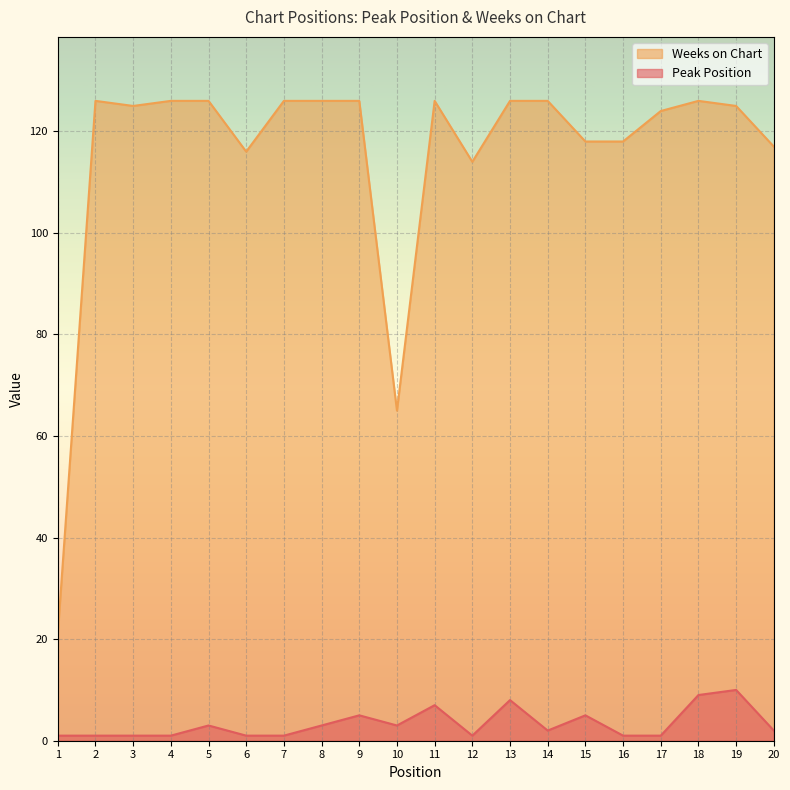

What is the total value across all series at 9?

131